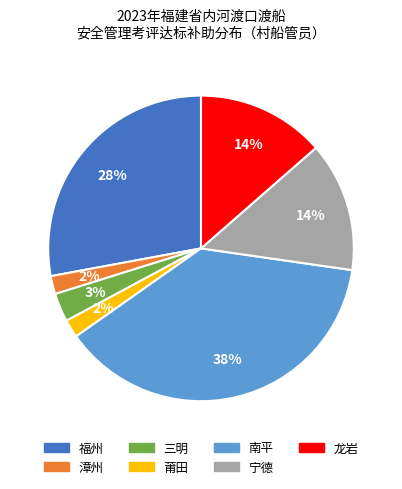

Does 福州 represent more than half of the total?

No